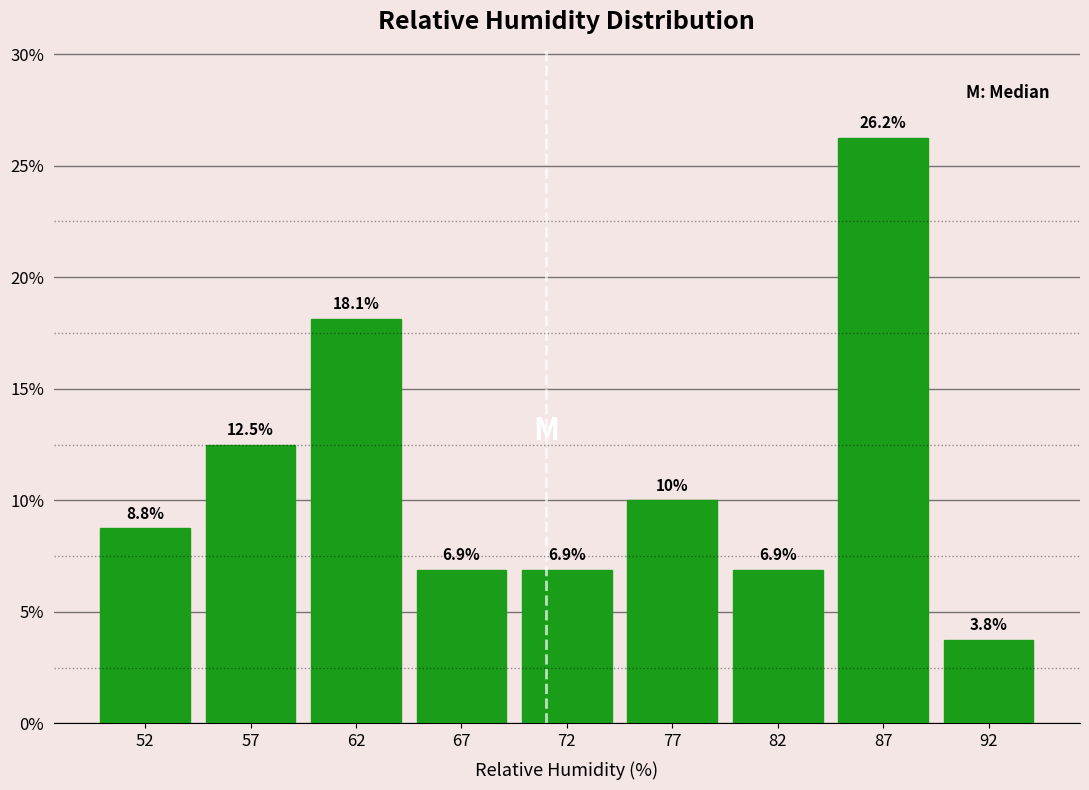

Read the value at 92.

3.8